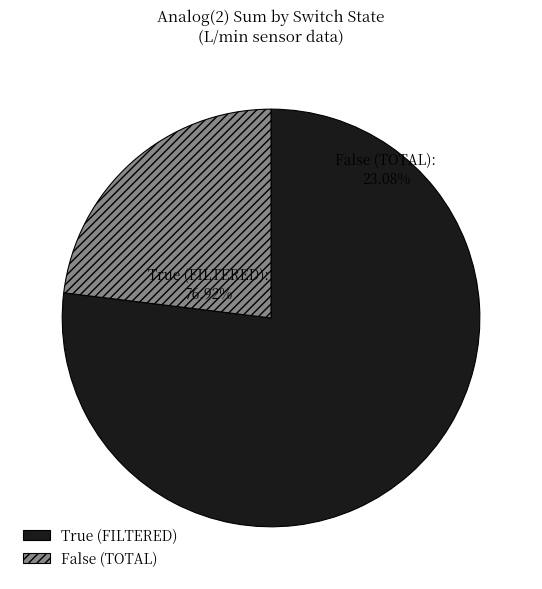

Is 2 the majority of the pie?

No